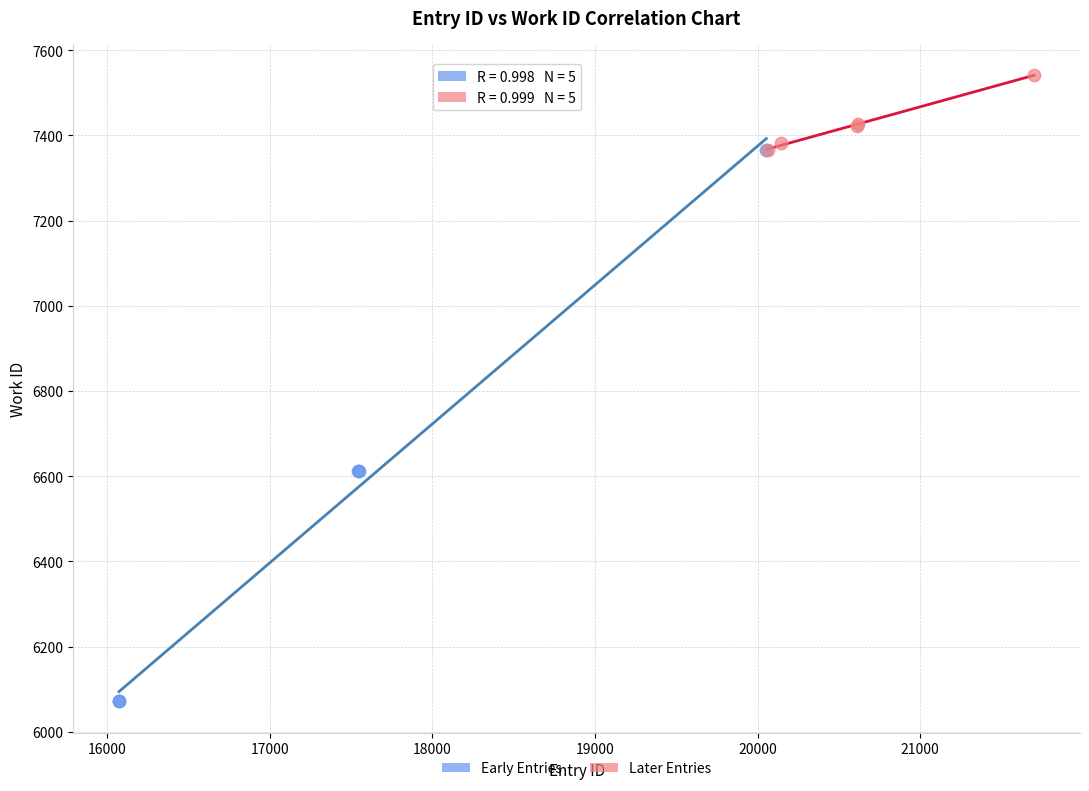

Which series contains the highest Y value?

Later Entries